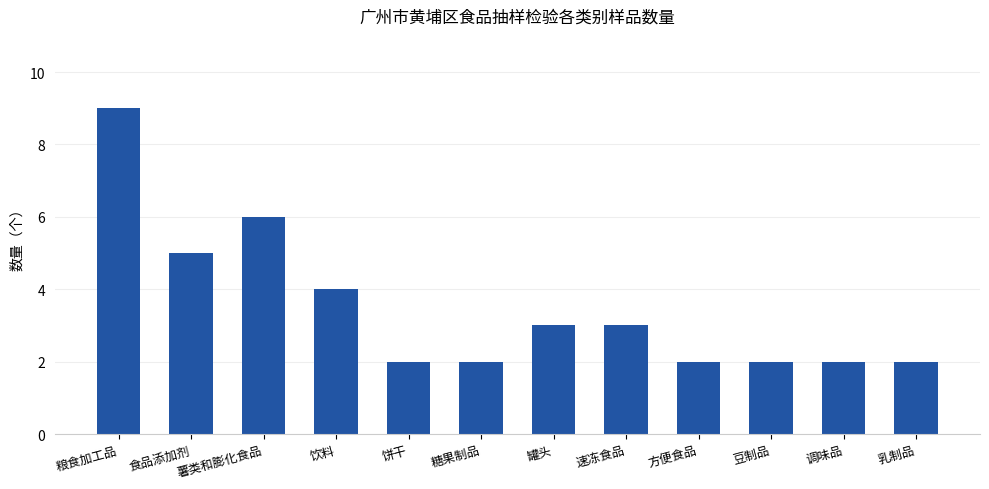

What is the ratio of the value at 调味品 to the value at 食品添加剂?

0.4